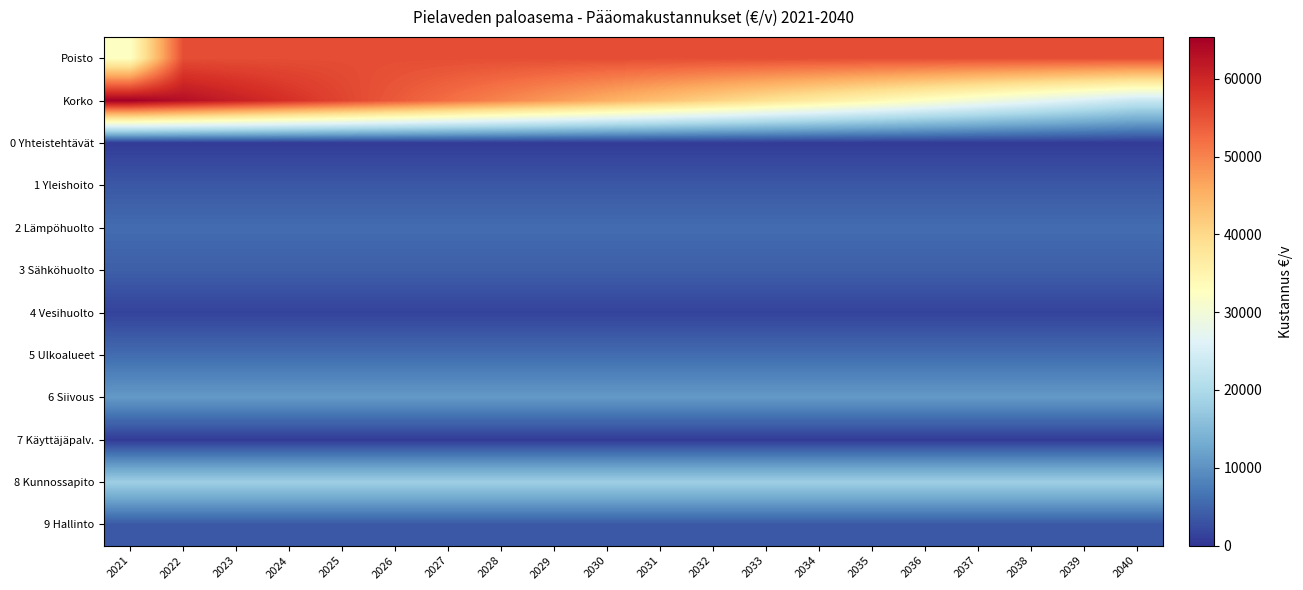

What is the spread (max minus min) of values at 2028?

54805.7